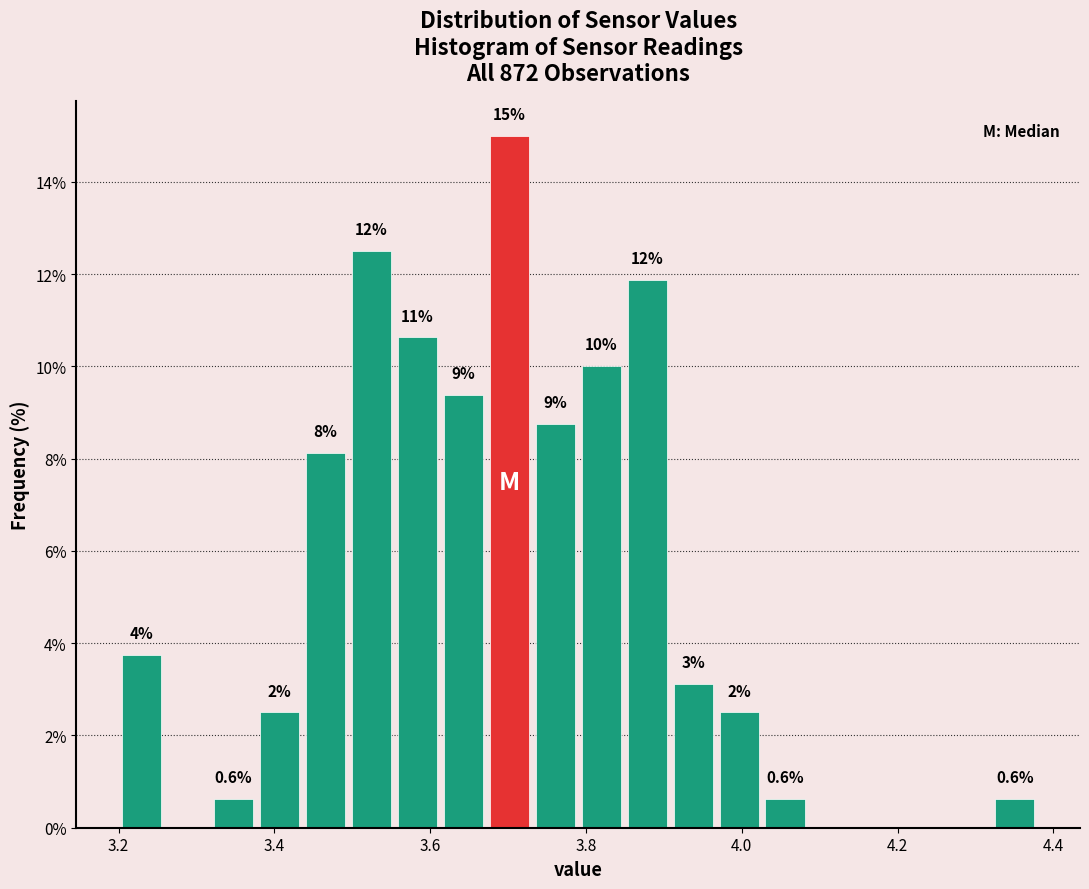

Read against the x-axis, roughly where is the centre of the tallest bar?

3.70